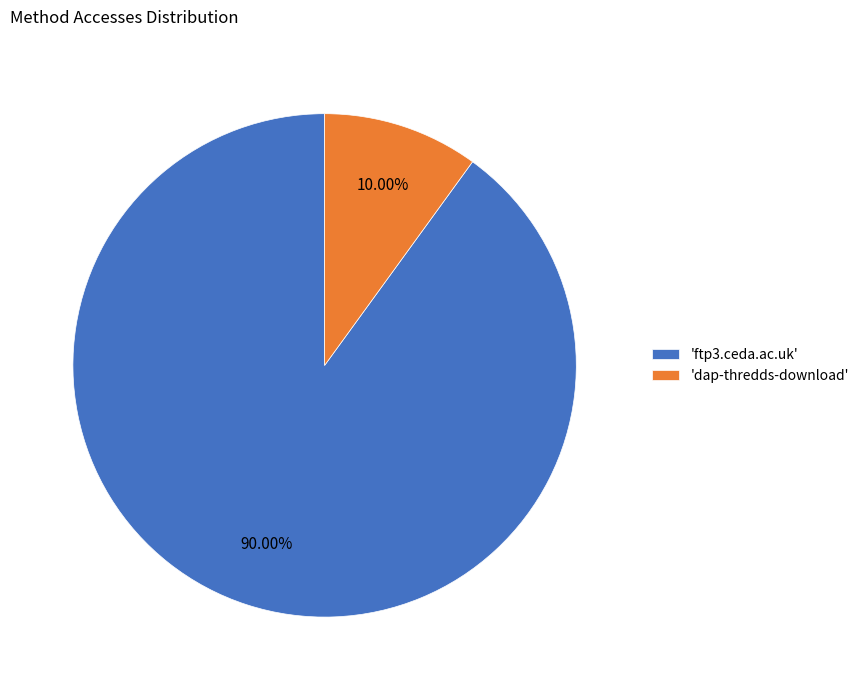

Which slice is the largest?

'ftp3.ceda.ac.uk'